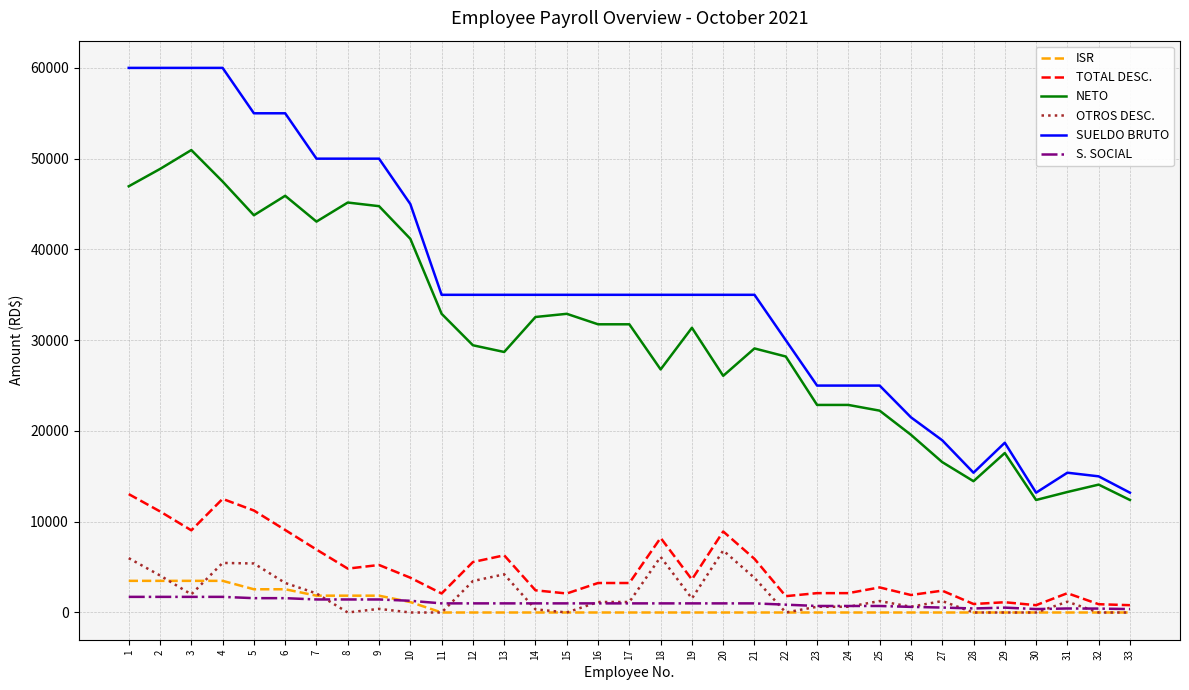

At 27, list the series in order from smallest to largest.

ISR, S. SOCIAL, OTROS DESC., TOTAL DESC., NETO, SUELDO BRUTO